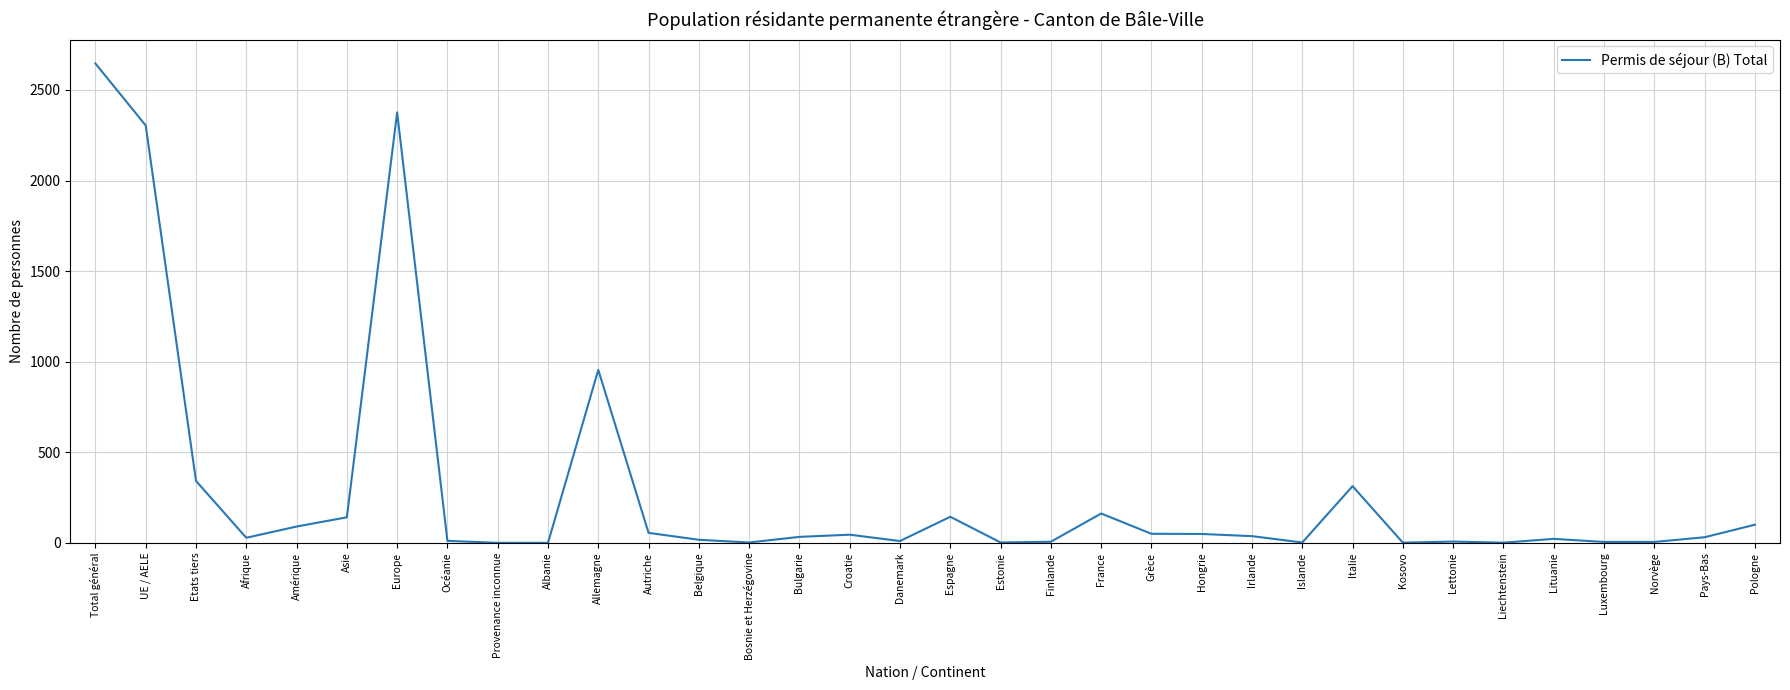

How many series are shown in this chart?

1